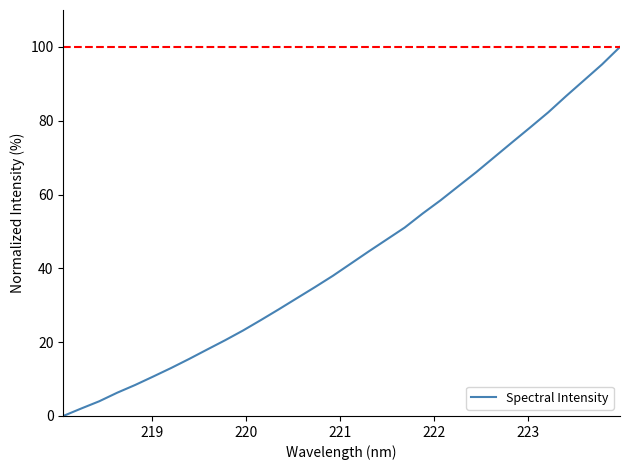

Count the number of values greater than 41.

16